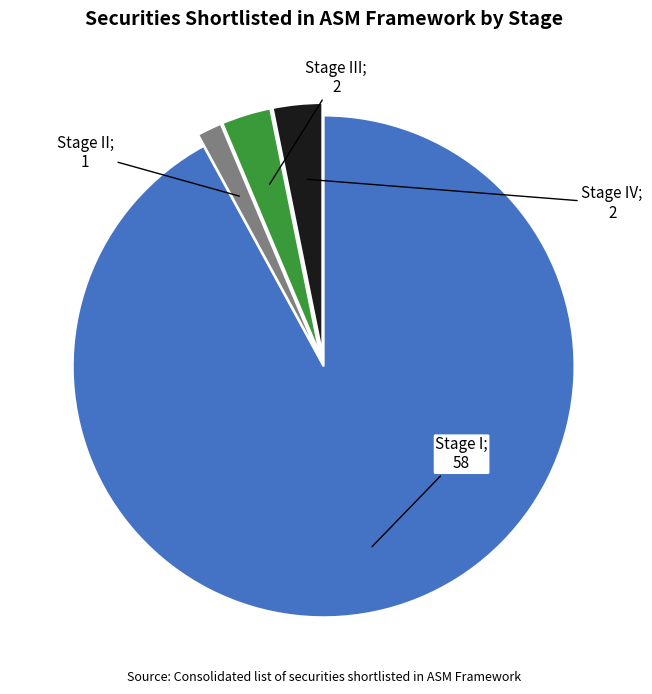

Does any single category account for the majority?

Yes